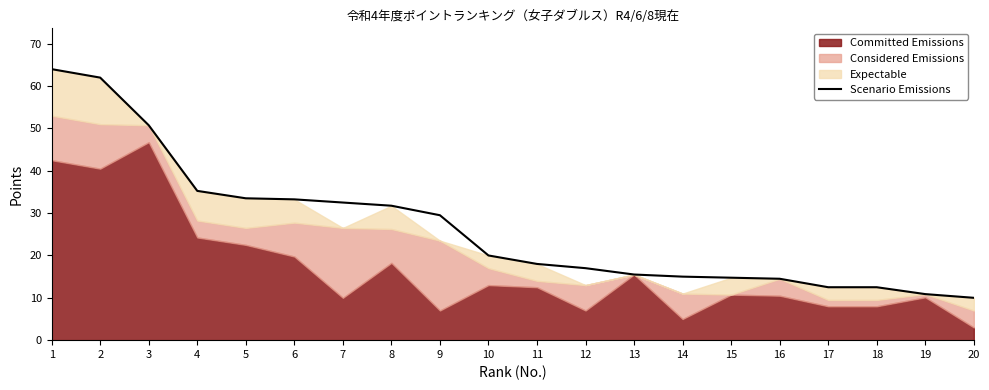

Approximately how many times larger is the value at 5 compared to 6?

1.0